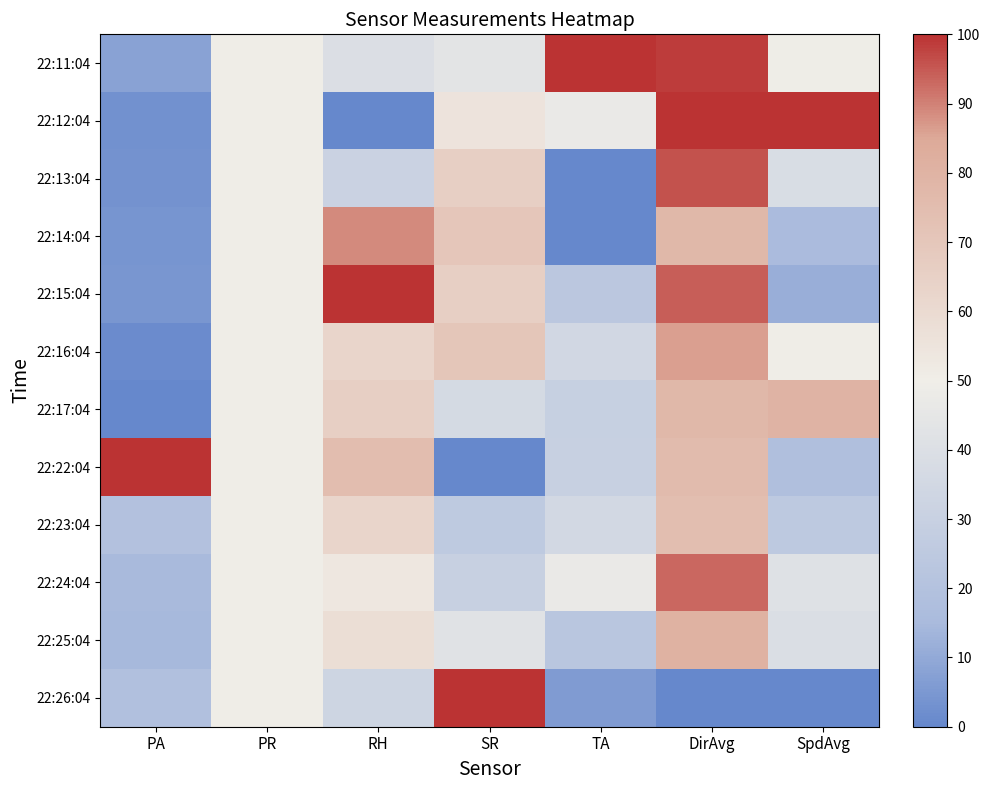

Reading left to right, what are all the values shown in this chart?

22:11:04: PA=8.0	PR=50.0	RH=39.6	SR=43.5	TA=100.0	DirAvg=98.4	SpdAvg=49.3
22:12:04: PA=3.0	PR=50.0	RH=0.0	SR=55.2	TA=47.0	DirAvg=100.0	SpdAvg=100.0
22:13:04: PA=3.4	PR=50.0	RH=31.3	SR=65.9	TA=0.0	DirAvg=95.7	SpdAvg=38.5
22:14:04: PA=4.1	PR=50.0	RH=88.8	SR=70.3	TA=0.0	DirAvg=77.5	SpdAvg=15.8
22:15:04: PA=4.6	PR=50.0	RH=100.0	SR=65.9	TA=23.5	DirAvg=94.2	SpdAvg=11.5
22:16:04: PA=1.2	PR=50.0	RH=62.6	SR=70.7	TA=34.7	DirAvg=86.0	SpdAvg=49.6
22:17:04: PA=0.0	PR=50.0	RH=65.9	SR=36.6	TA=29.4	DirAvg=77.5	SpdAvg=79.9
22:22:04: PA=100.0	PR=50.0	RH=75.0	SR=0.0	TA=30.0	DirAvg=76.0	SpdAvg=18.3
22:23:04: PA=19.8	PR=50.0	RH=62.8	SR=25.4	TA=35.3	DirAvg=74.4	SpdAvg=24.8
22:24:04: PA=15.2	PR=50.0	RH=53.1	SR=29.7	TA=47.0	DirAvg=93.0	SpdAvg=41.1
22:25:04: PA=14.7	PR=50.0	RH=58.1	SR=42.2	TA=23.0	DirAvg=80.6	SpdAvg=39.4
22:26:04: PA=18.9	PR=50.0	RH=32.9	SR=100.0	TA=5.9	DirAvg=0.0	SpdAvg=0.0